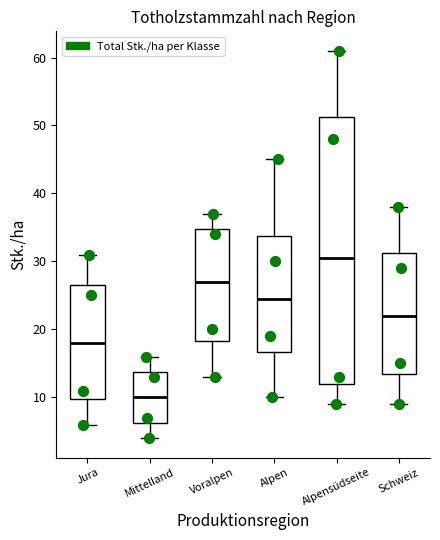

Reading left to right, transcribe this box plot: for each box, give where its median line is, the range the box spans, and where its two whiskers end, as read against the y-axis. The values are not printed on the chart, so give them approximately, as read against the axis.

Jura: median 18, box 10 to 27, whiskers 6 to 31
Mittelland: median 10, box 6 to 14, whiskers 4 to 16
Voralpen: median 27, box 18 to 35, whiskers 13 to 37
Alpen: median 25, box 17 to 34, whiskers 10 to 45
Alpensüdseite: median 31, box 12 to 51, whiskers 9 to 61
Schweiz: median 22, box 14 to 31, whiskers 9 to 38